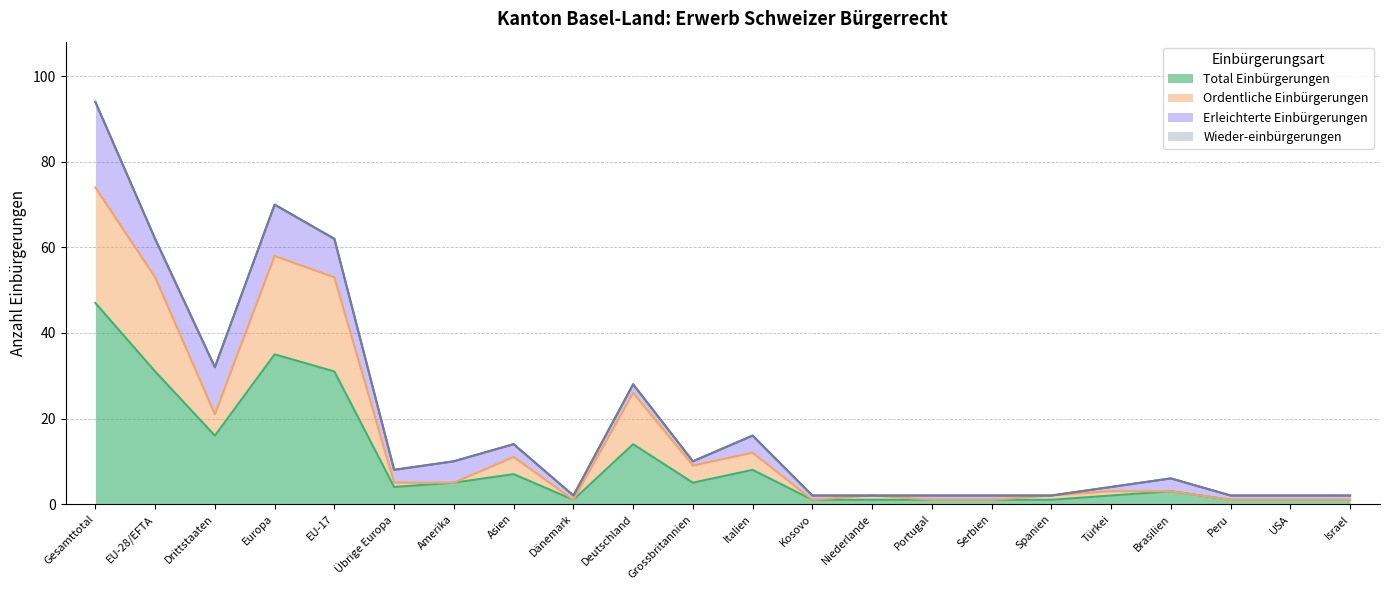

What is the difference between the Ordentliche Einbürgerungen values at Brasilien and Europa?

55